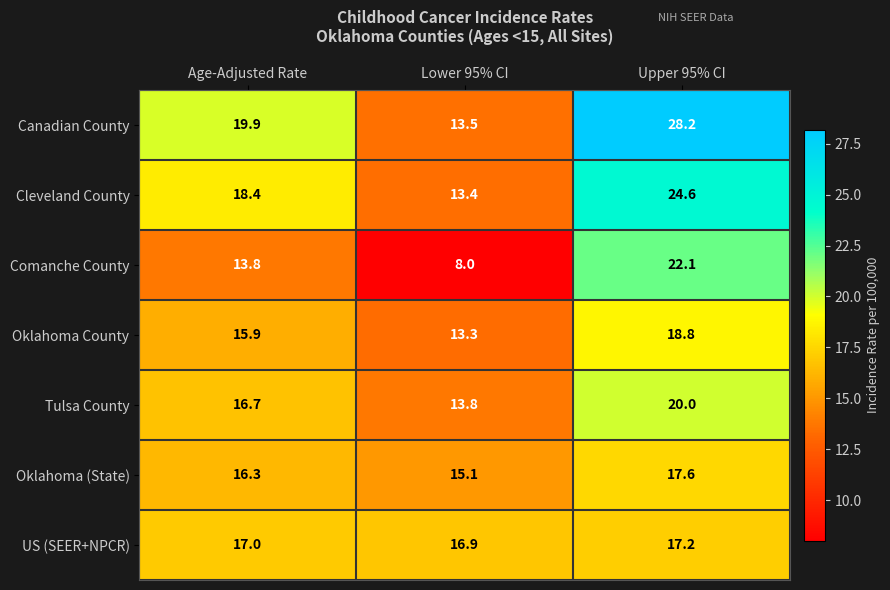

How many series are shown in this chart?

7